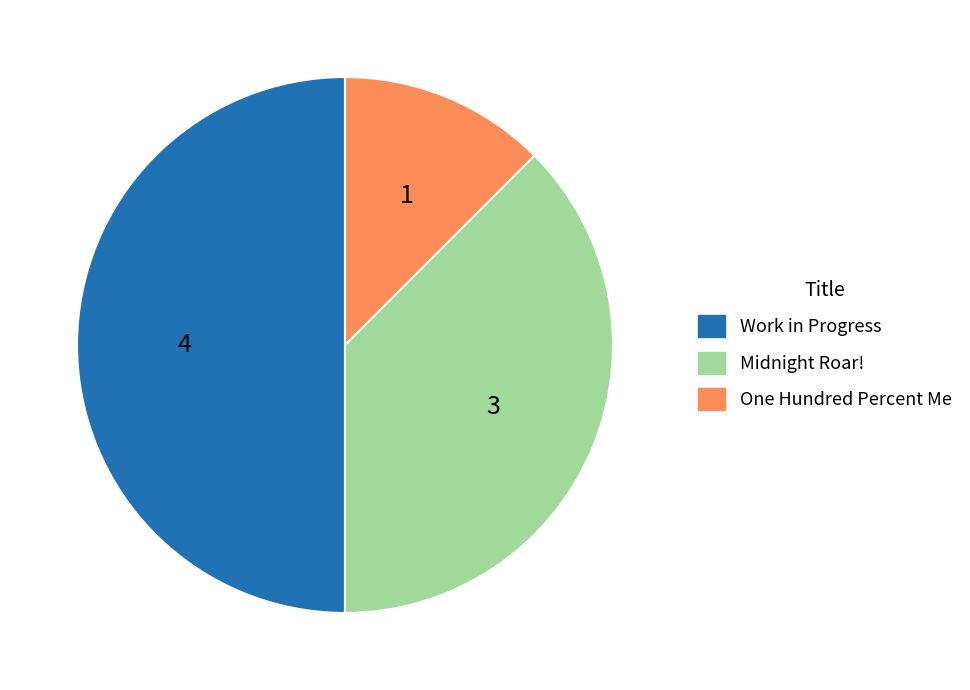

Does One Hundred Percent Me represent more than half of the total?

No